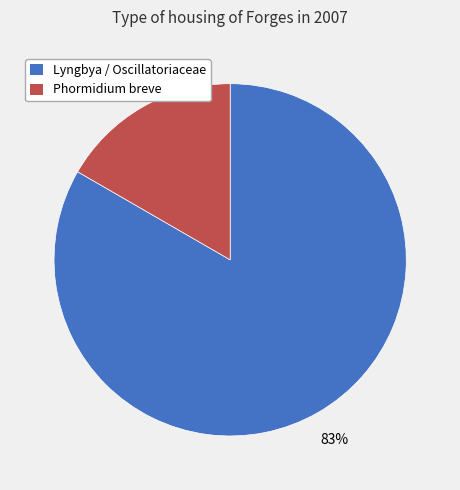

Is there a majority slice in this chart?

Yes